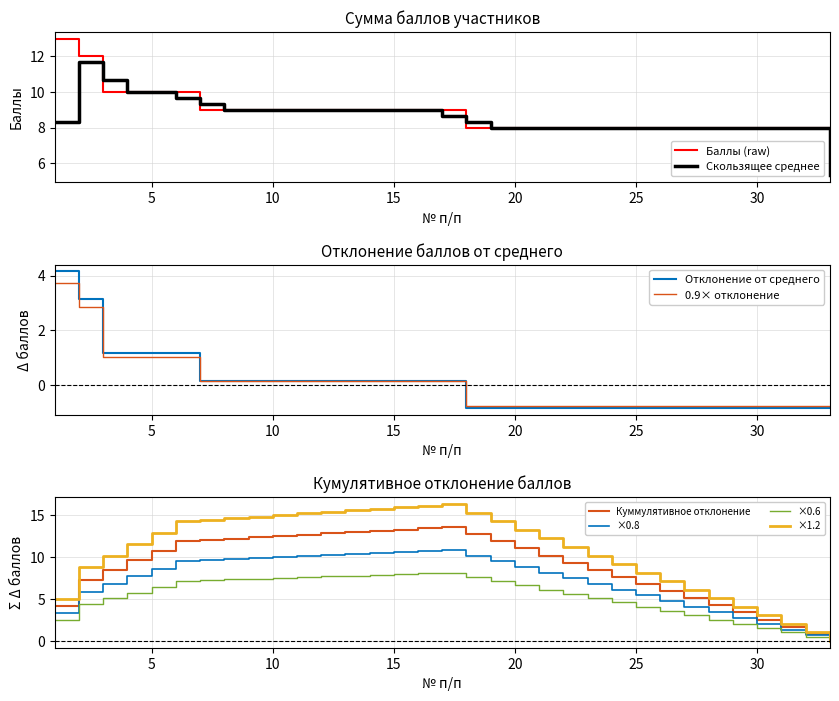

What is the difference between the values at 29 and 8?

1